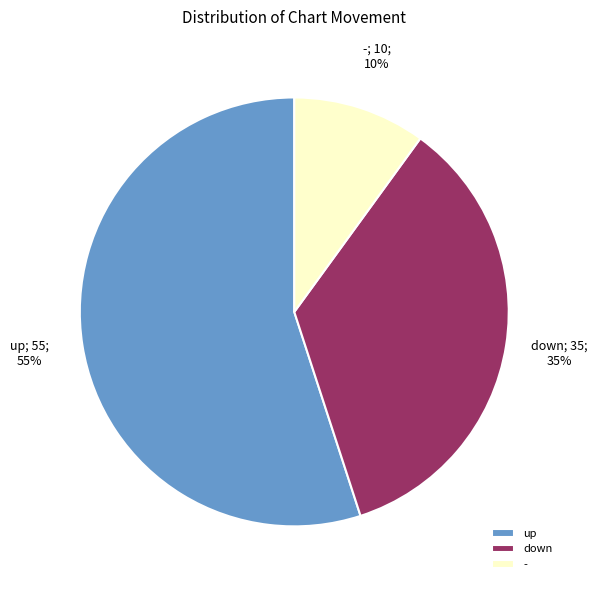

Which slice is the smallest?

-